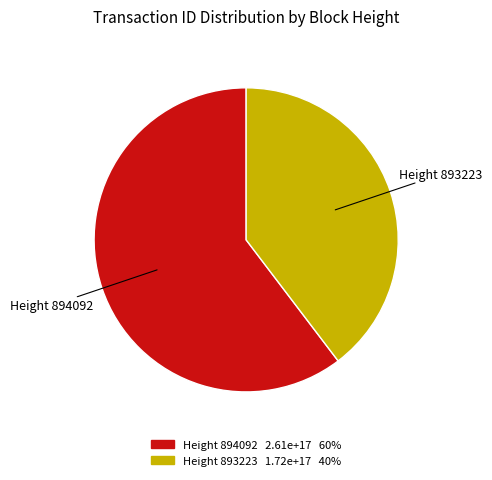

Is there any slice that represents more than half of the pie?

Yes